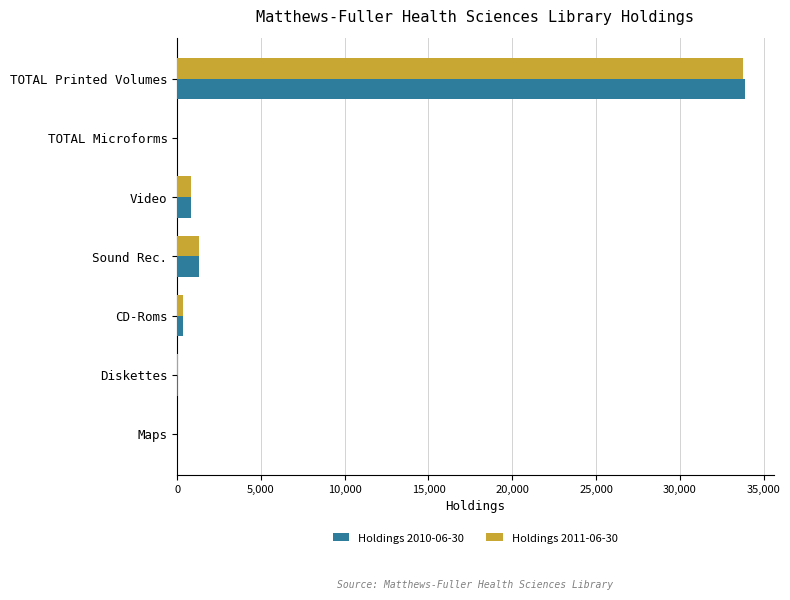

Which category has the highest value in the Holdings 2010-06-30 series?

TOTAL Printed Volumes